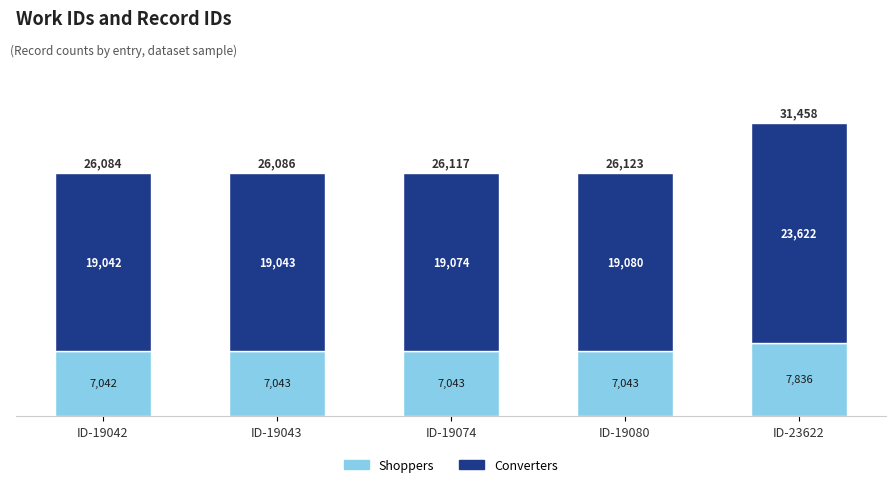

True or false: Shoppers has a value of 7043 at ID-19043.

True